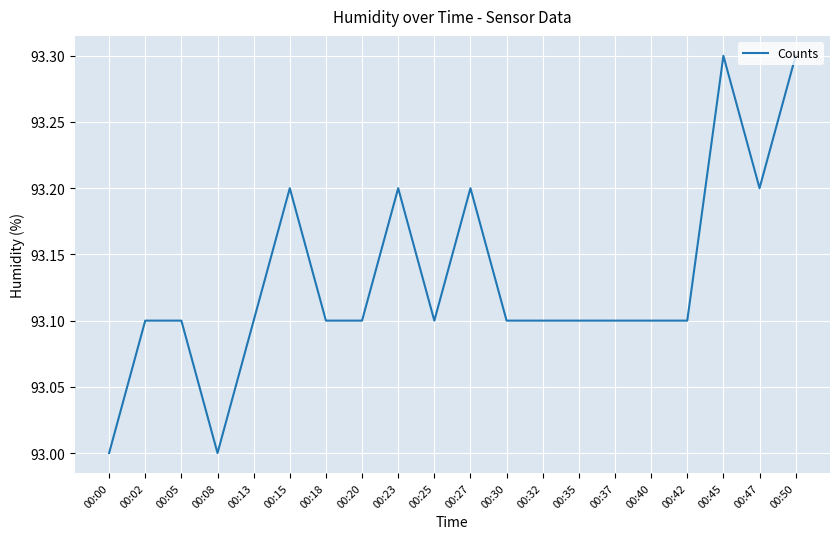

The chart shows a value of 93.3 at 00:45. True or false?

True